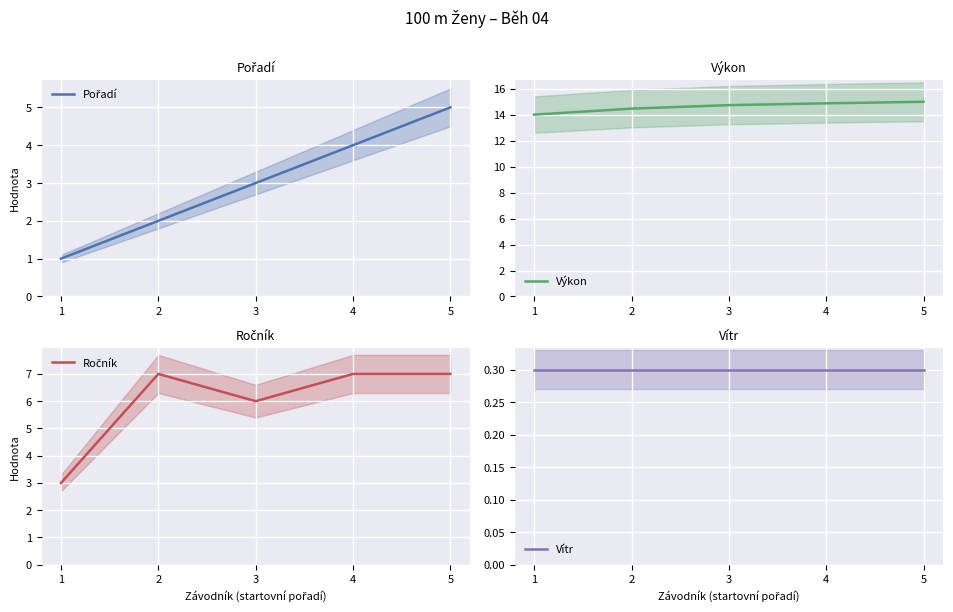

True or false: Vítr and Pořadí cross at least once.

False